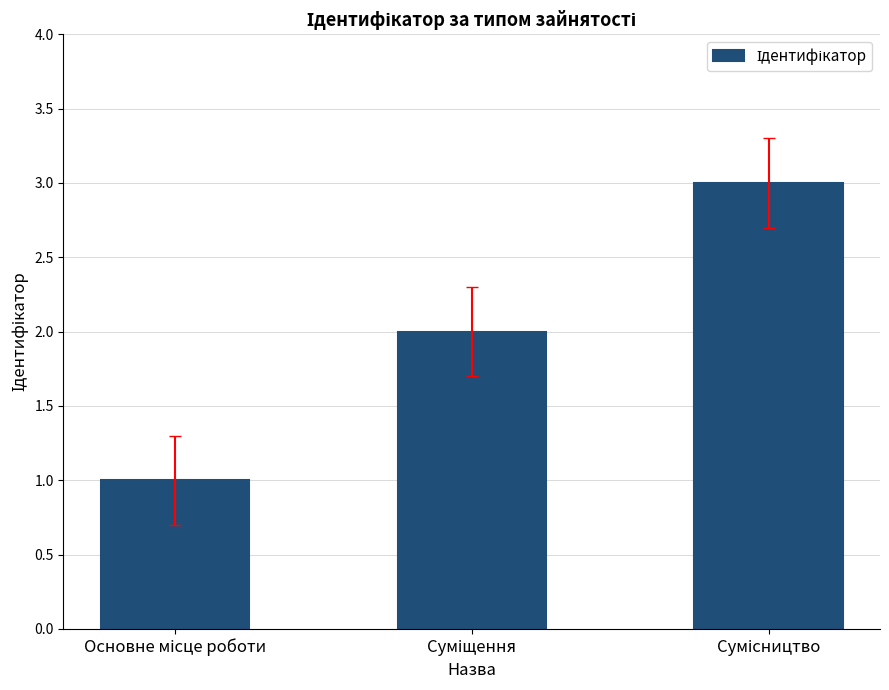

Reading left to right, list all the values displayed in this chart.

1	2	3